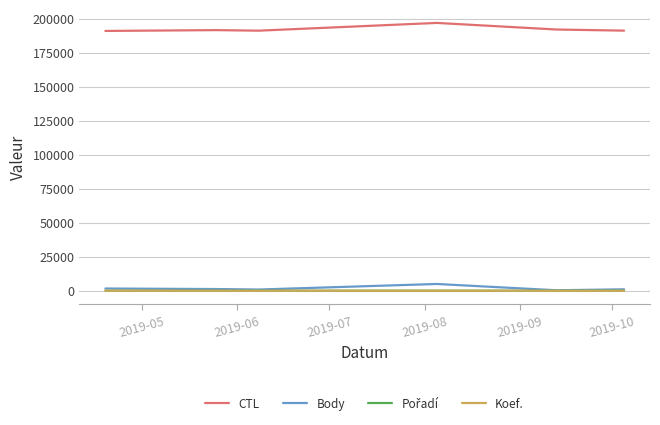

Which series has the largest total across all categories?

CTL